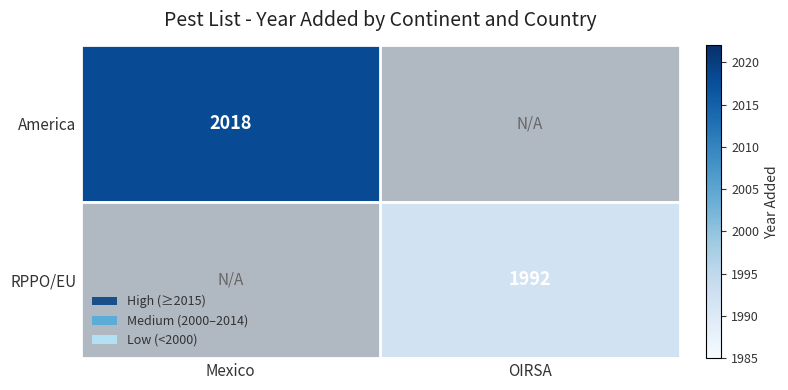

How many categories are shown in the chart?

2